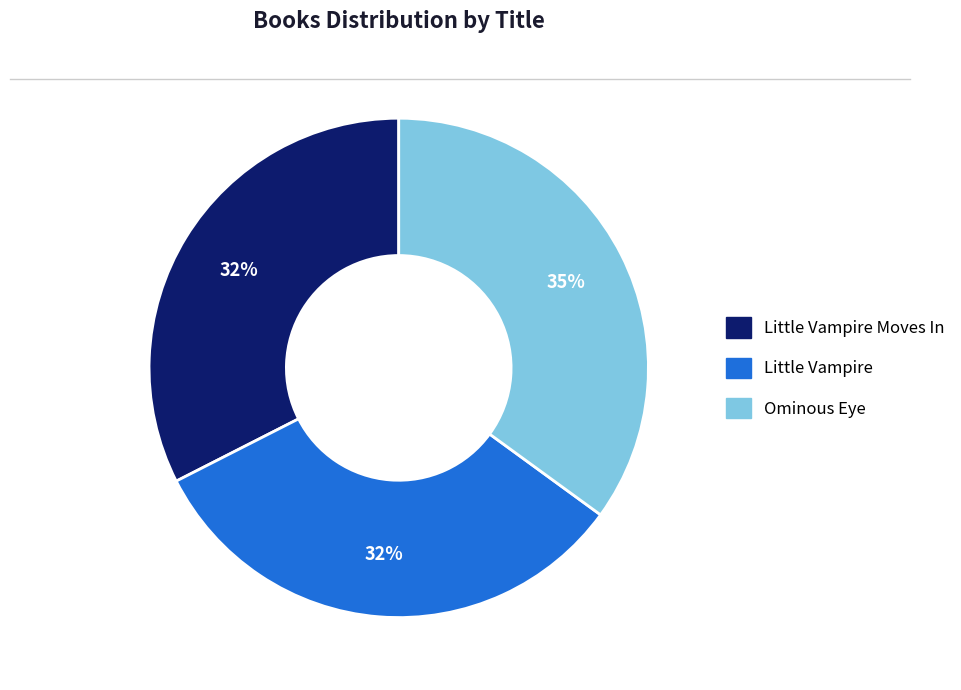

Which has a higher value, Little Vampire Moves In or Ominous Eye?

Ominous Eye